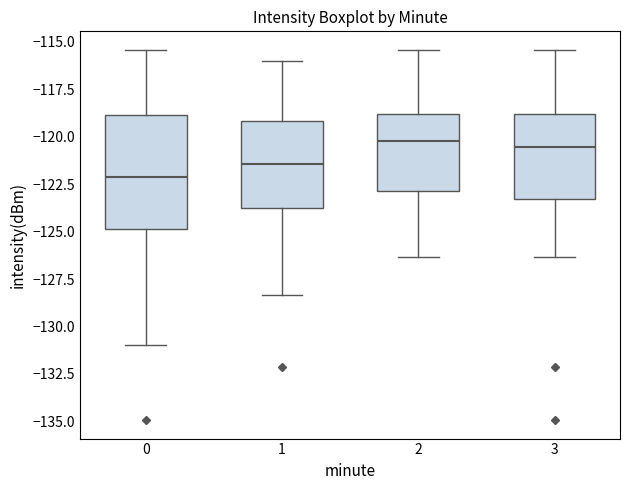

Which box has the lowest median line?

0